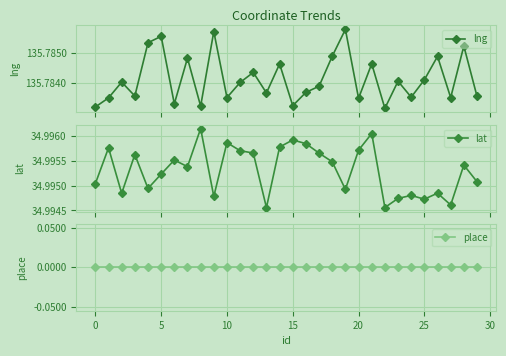

Reading right to left, list all the values displayed in this chart.

lng: 135.8	135.8	135.8	135.8	135.8	135.8	135.8	135.8	135.8	135.8	135.8	135.8	135.8	135.8	135.8	135.8	135.8	135.8	135.8	135.8	135.8	135.8	135.8	135.8	135.8	135.8	135.8	135.8	135.8	135.8
lat: 35.0	35.0	35.0	35.0	35.0	35.0	35.0	35.0	35.0	35.0	35.0	35.0	35.0	35.0	35.0	35.0	35.0	35.0	35.0	35.0	35.0	35.0	35.0	35.0	35.0	35.0	35.0	35.0	35.0	35.0
place: 0.0	0.0	0.0	0.0	0.0	0.0	0.0	0.0	0.0	0.0	0.0	0.0	0.0	0.0	0.0	0.0	0.0	0.0	0.0	0.0	0.0	0.0	0.0	0.0	0.0	0.0	0.0	0.0	0.0	0.0